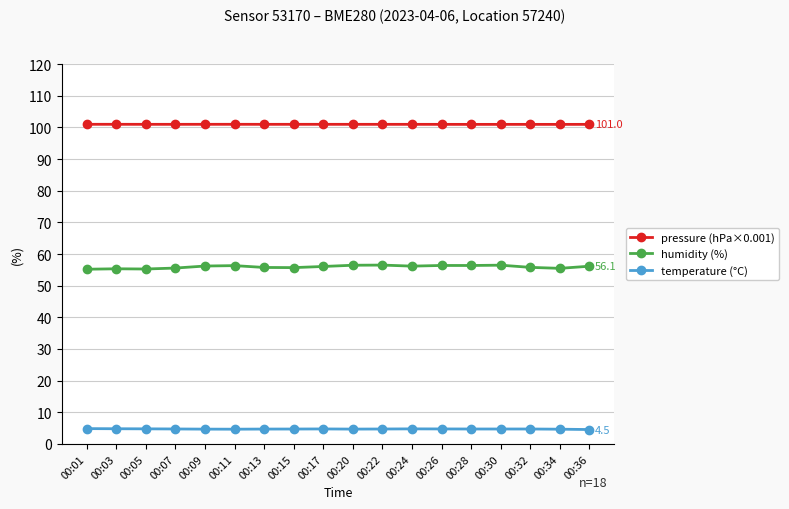

At how many categories does at least one series exceed 21?

18